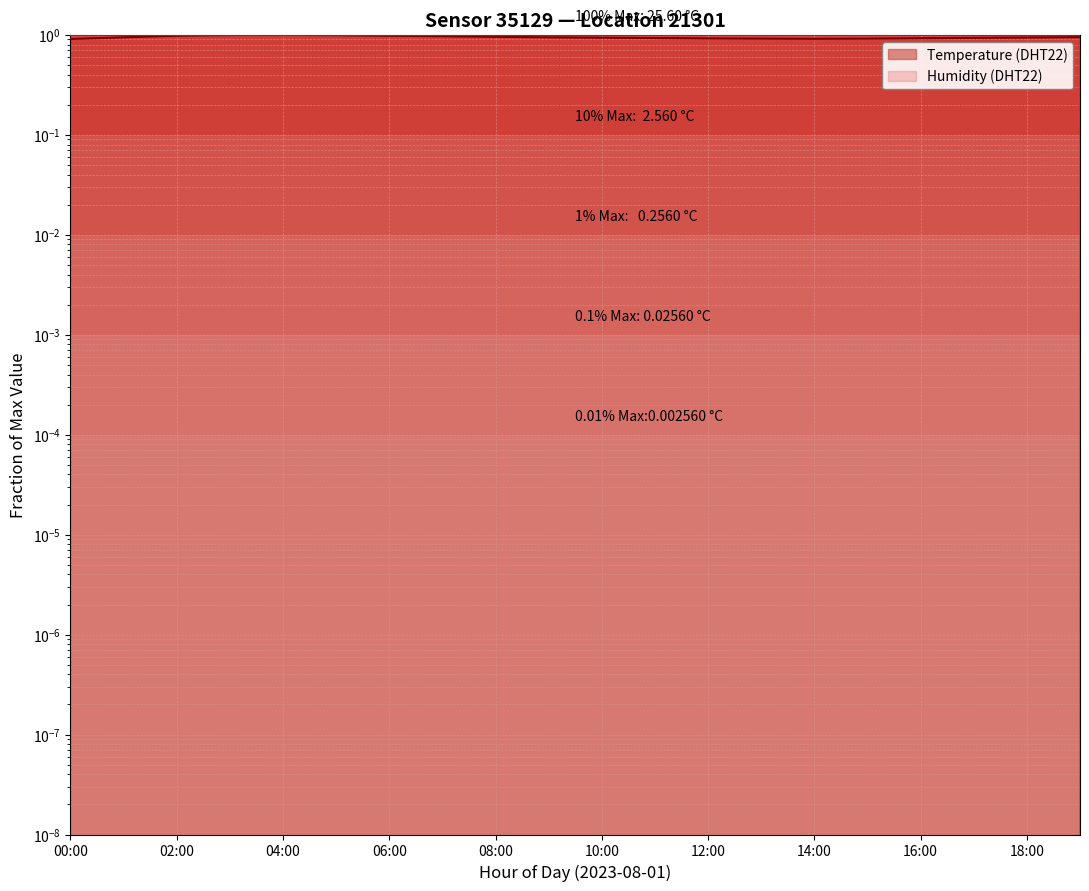

Reading left to right, transcribe all the data shown in this chart.

00:00=0.9	01:00=0.9	02:00=1.0	03:00=1.0	04:00=1.0	05:00=1.0	06:00=1.0	07:00=1.0	08:00=1.0	09:00=0.9	10:00=0.9	11:00=0.9	12:00=0.9	13:00=0.9	14:00=0.9	15:00=0.9	16:00=0.9	17:00=0.9	18:00=0.9	19:00=0.9